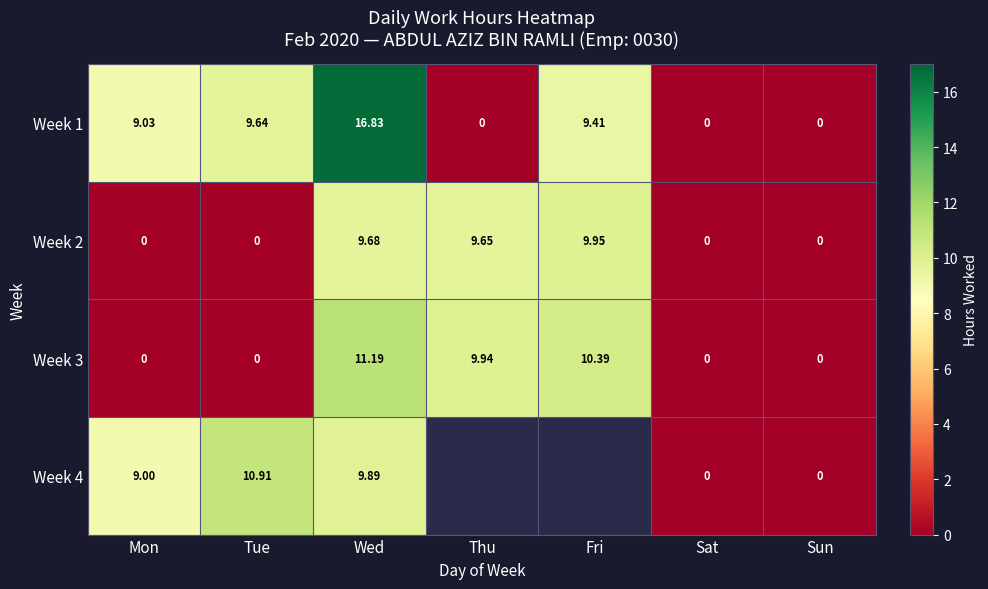

Is it true that Week 2 equals 9.7 at Wed?

True